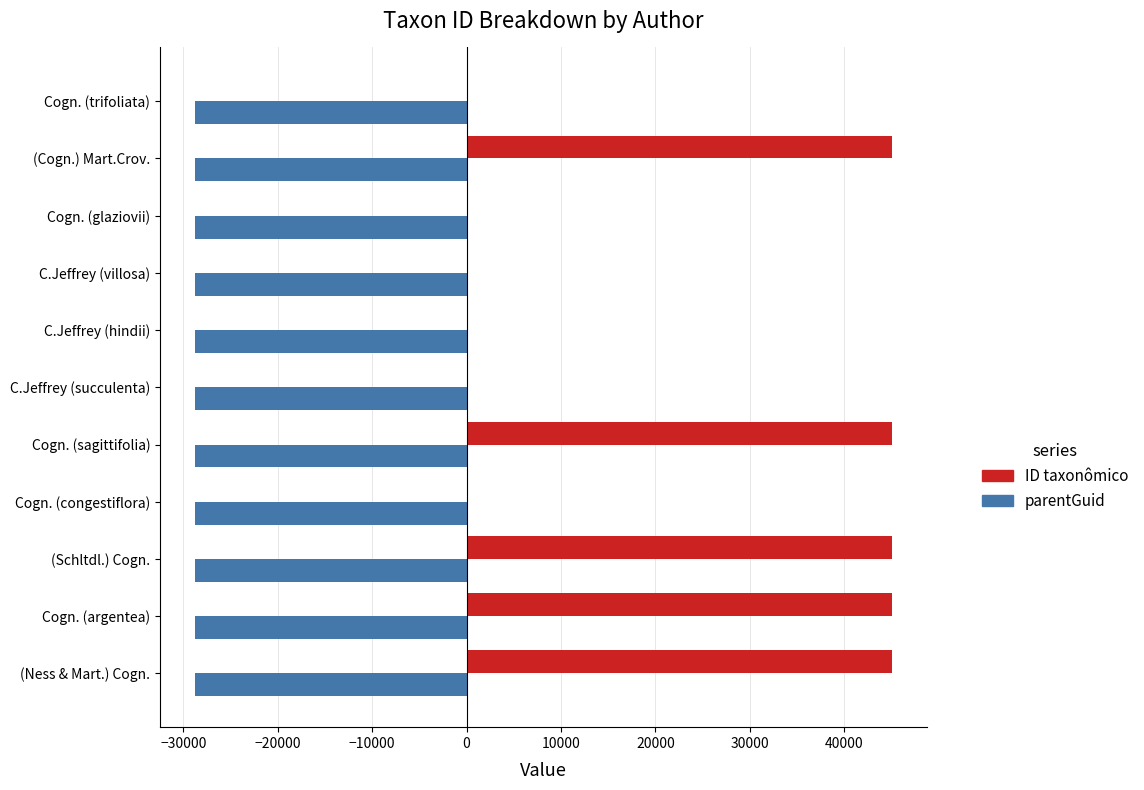

What is the maximum value shown in the chart?

45096.0